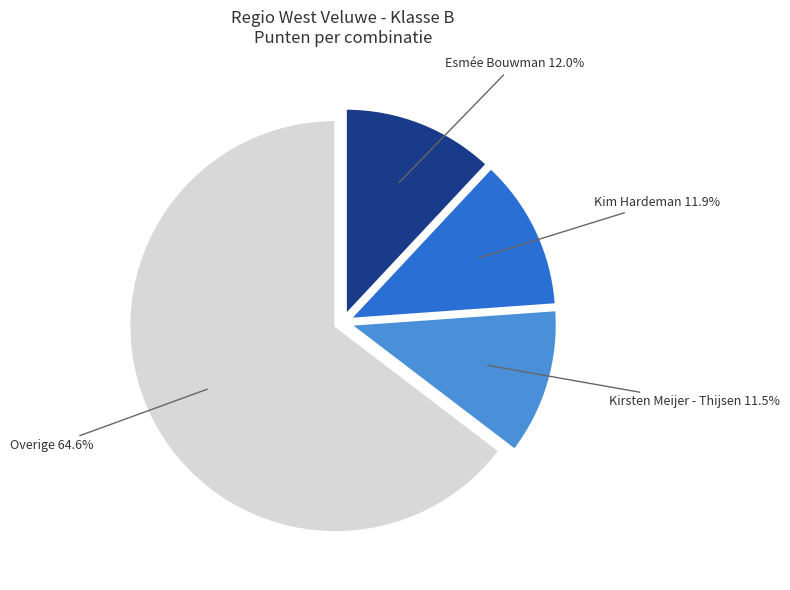

What is the total percentage of Overige and Esmée Bouwman?

76.6%